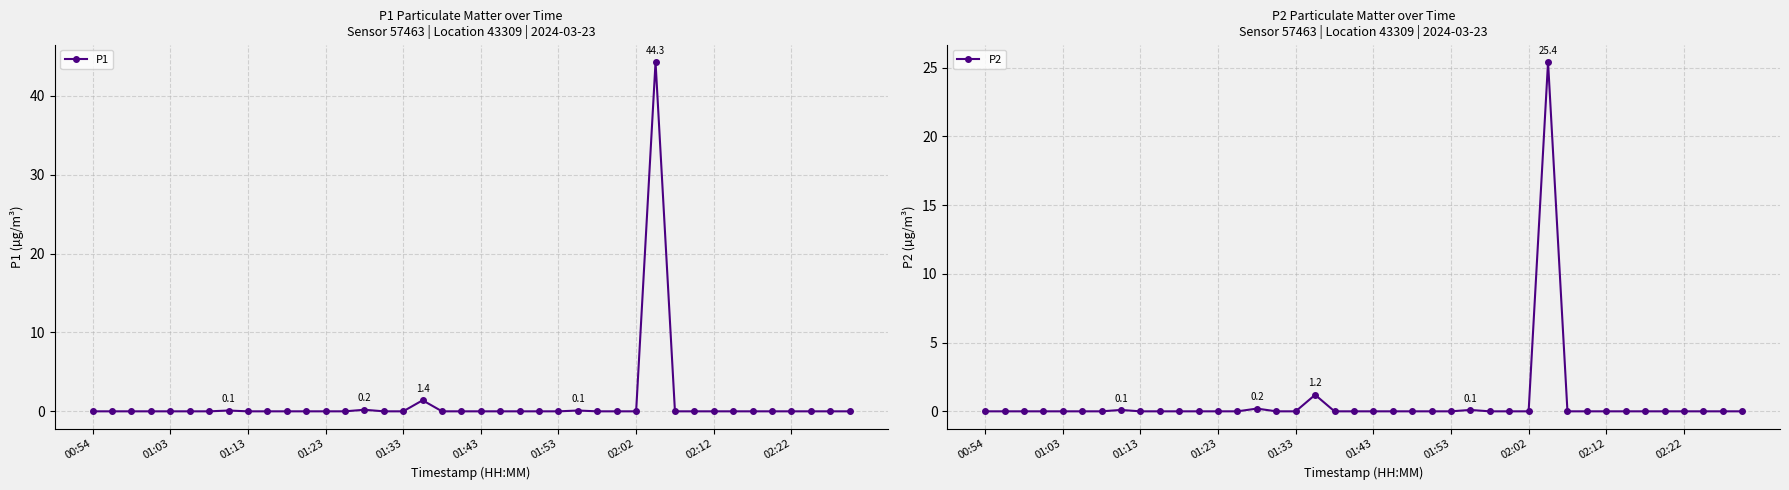

What are all the series names shown in the legend?

P1, P2